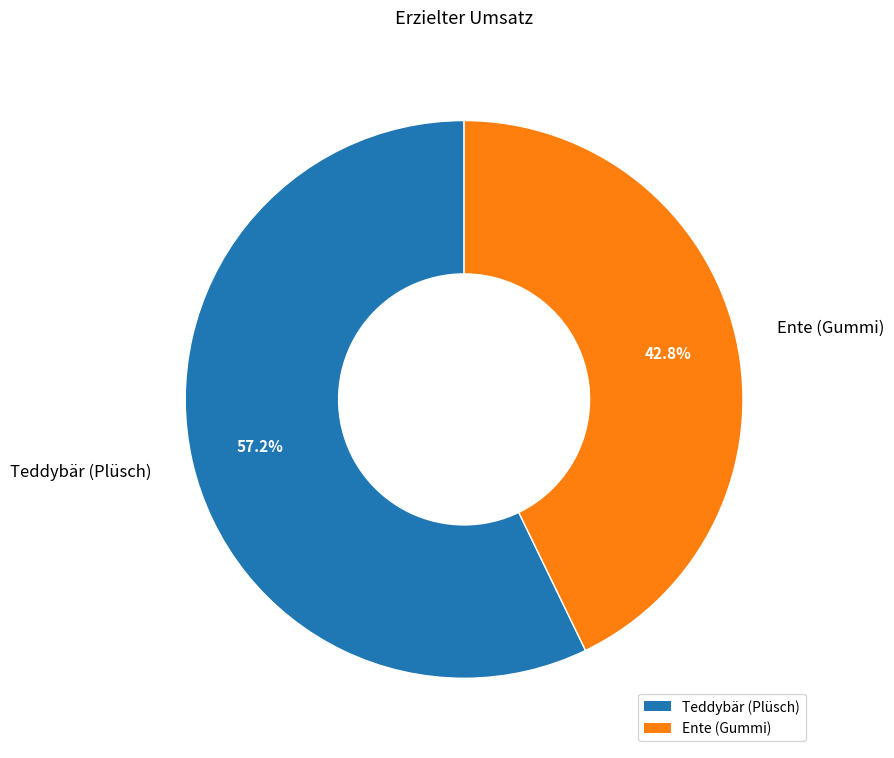

How many segments does this pie chart have?

2